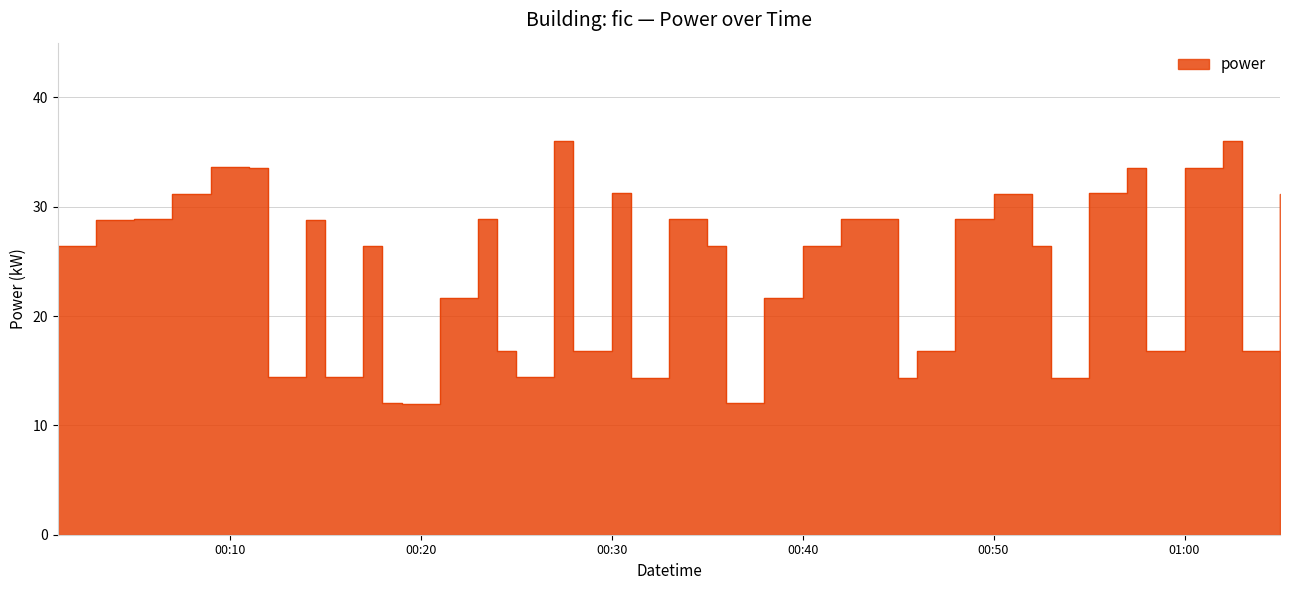

What is the smallest value displayed?

11.9